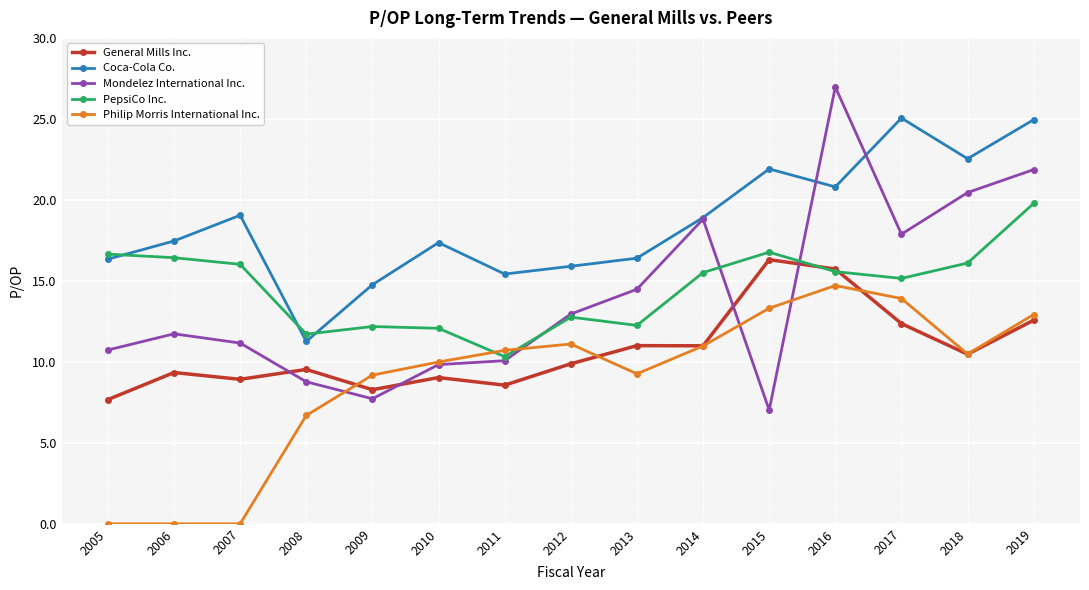

What is the difference between the second highest and minimum values in the Coca-Cola Co. series?

13.7